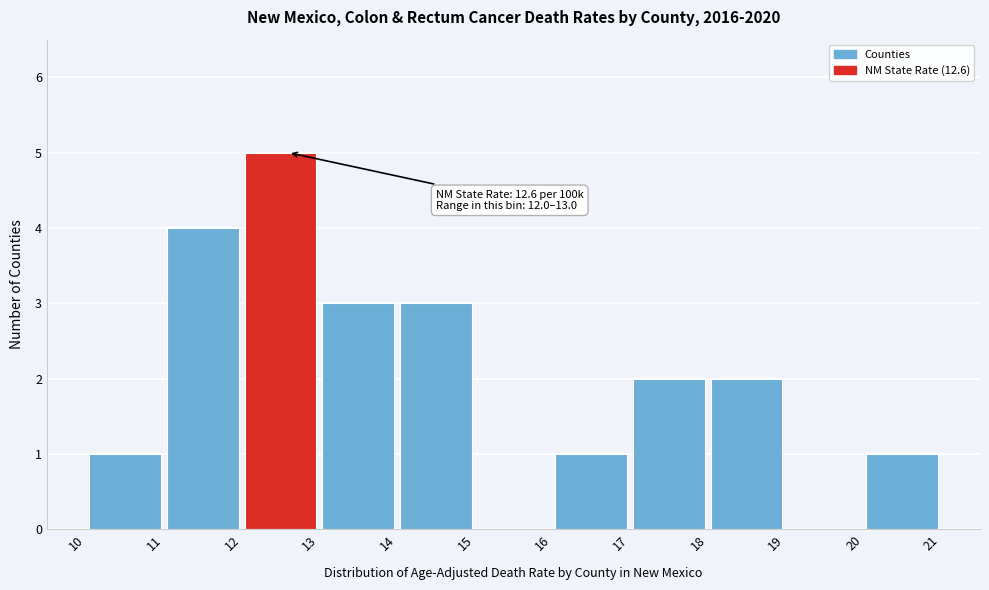

Over which range of the x-axis is the bar tallest?

12 to 13